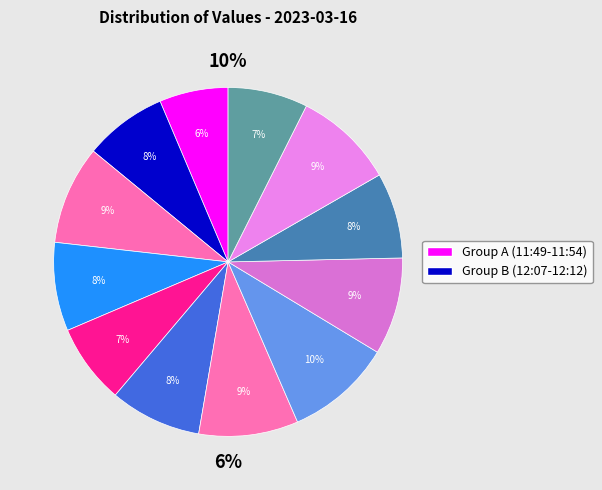

What portion of the pie excludes 12:08?

90.2%